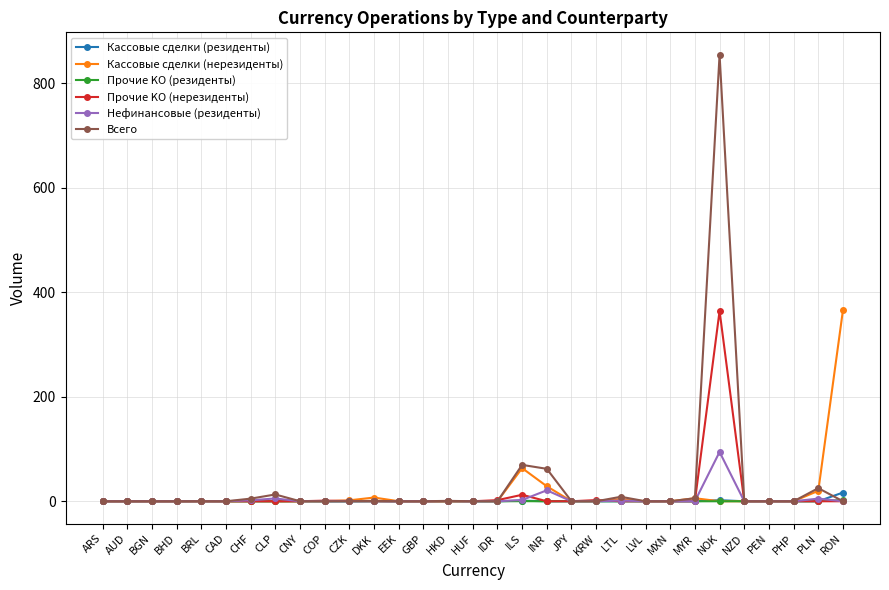

What are all the series names shown in the legend?

Кассовые сделки (резиденты), Кассовые сделки (нерезиденты), Прочие KO (резиденты), Прочие KO (нерезиденты), Нефинансовые (резиденты), Всего